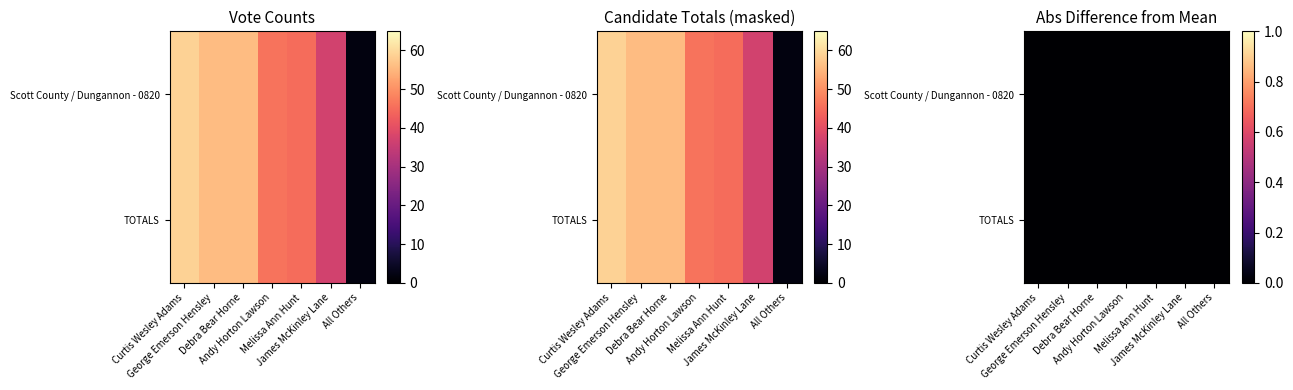

Is it true that George Emerson Hensley equals 58 at James McKinley Lane?

False